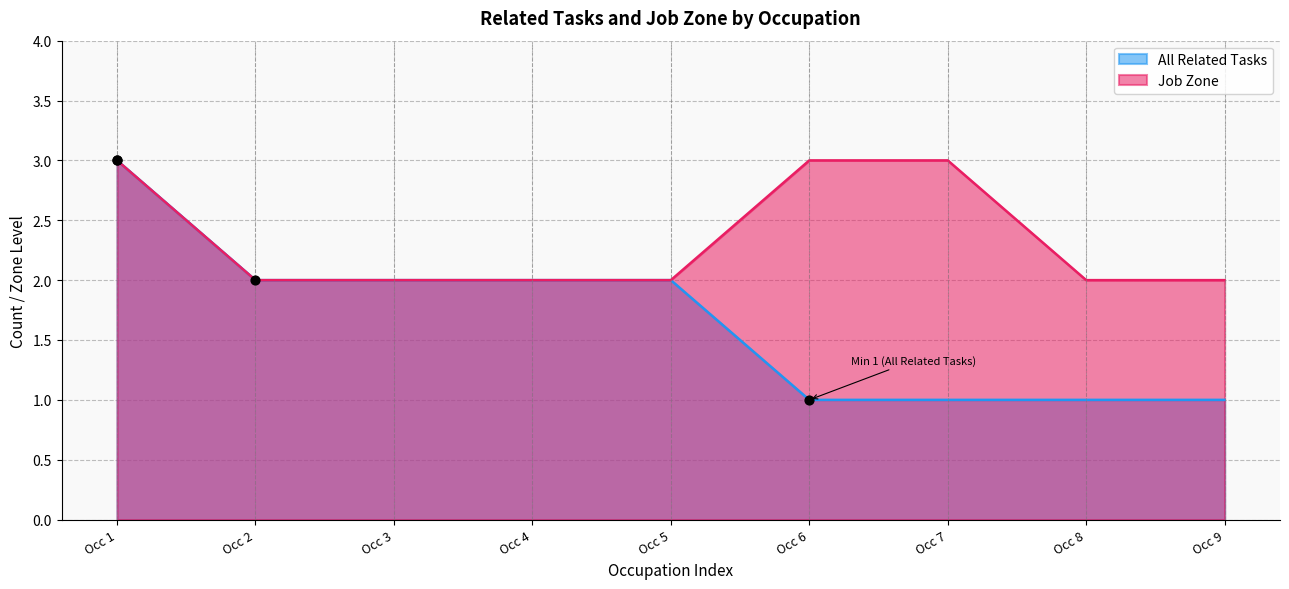

At how many categories does at least one series exceed 2?

3